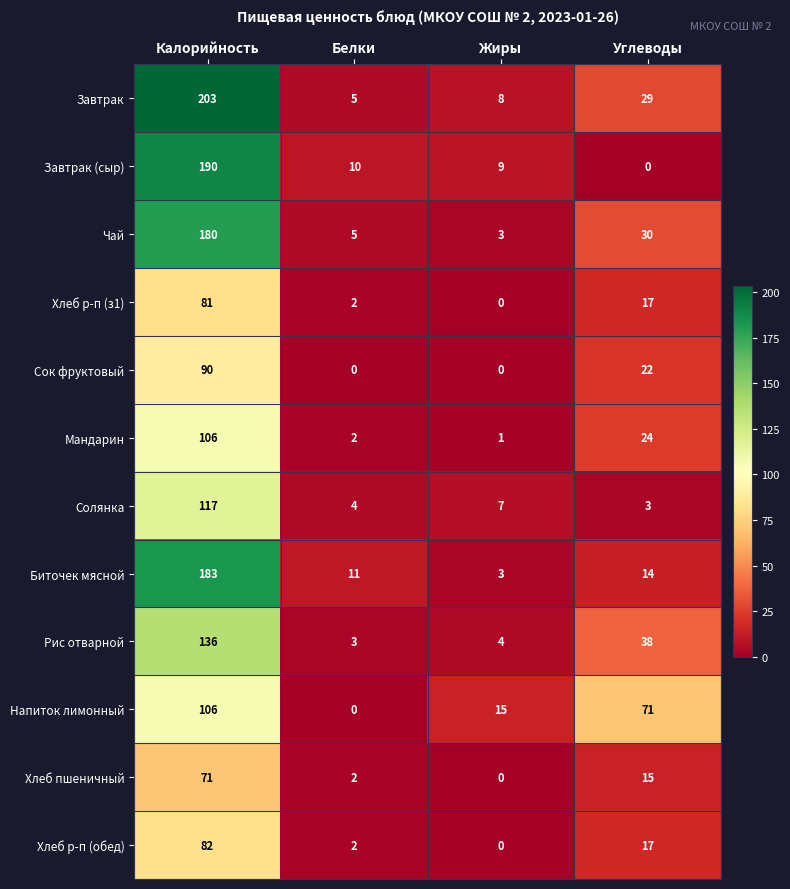

Read the Чай value at Жиры, to the nearest 5.

5